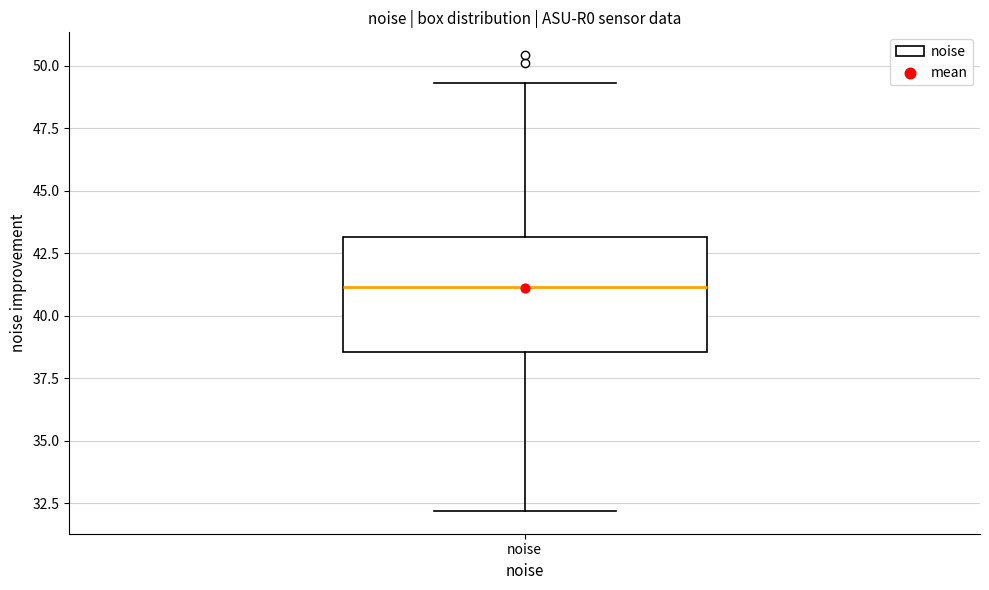

Transcribe this box plot: give where the median line is, the range the box spans, and where the two whiskers end, as read against the y-axis. The values are not printed on the chart, so give them approximately, as read against the axis.

median 41.0, box 38.5 to 43.0, whiskers 32.0 to 49.5